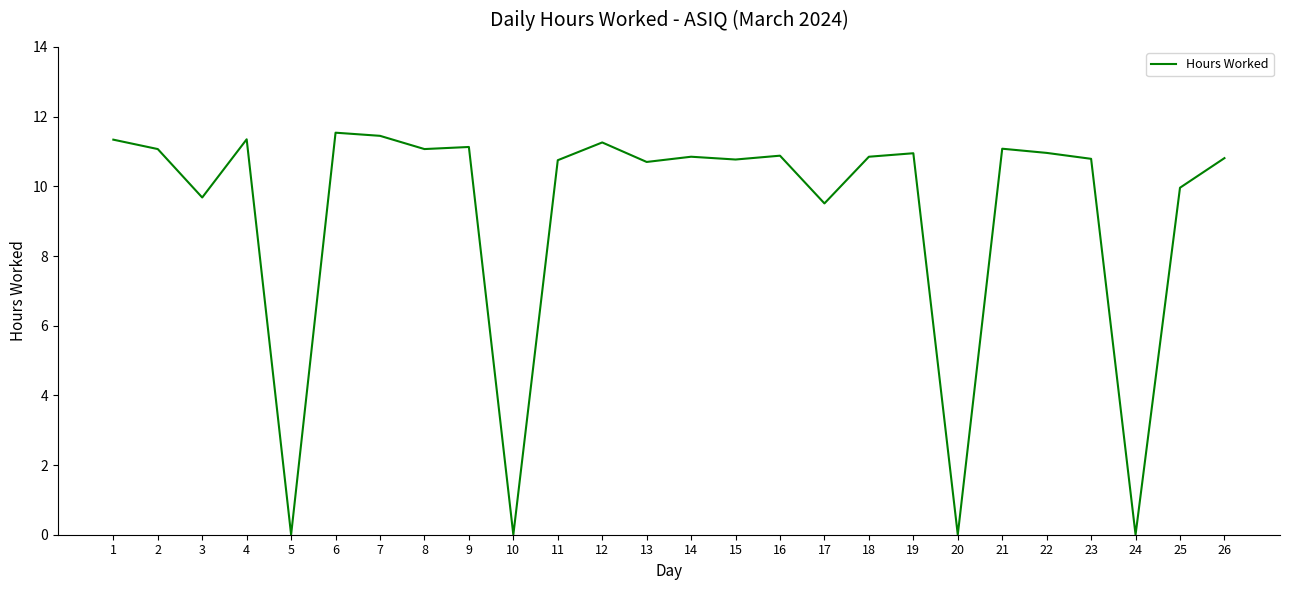

What is the maximum value shown in the chart?

11.5